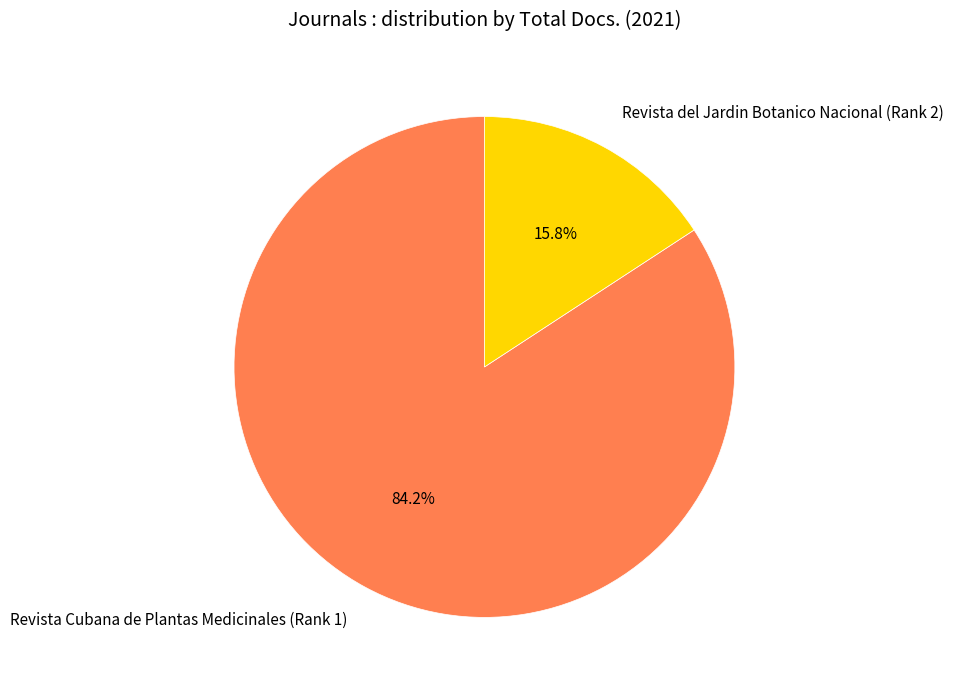

Is Revista Cubana de Plantas Medicinales (Rank 1) the majority of the pie?

Yes